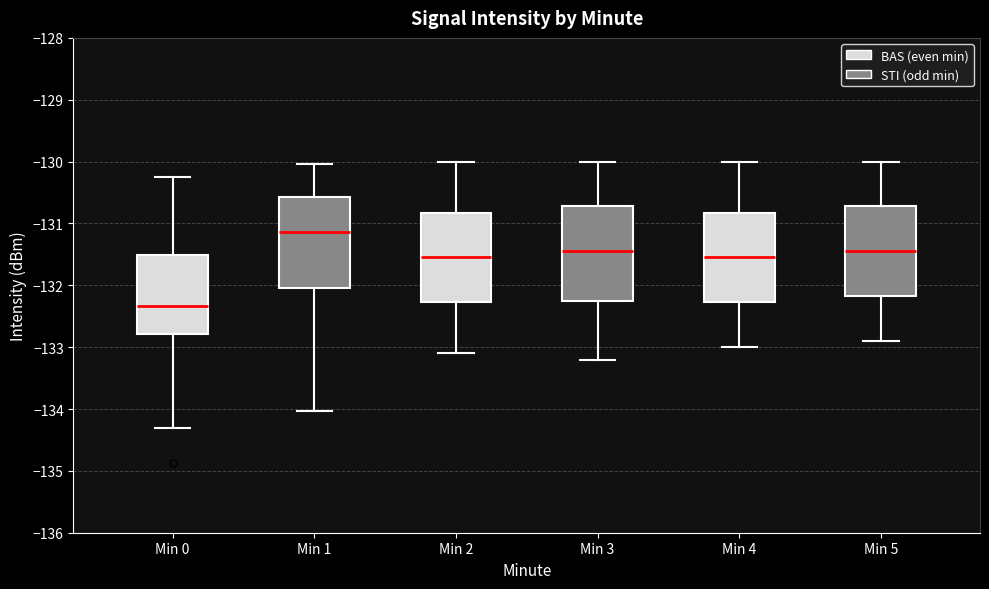

Reading left to right, transcribe this box plot: for each box, give where its median line is, the range the box spans, and where its two whiskers end, as read against the y-axis. The values are not printed on the chart, so give them approximately, as read against the axis.

Min 0: median -132.3, box -132.8 to -131.5, whiskers -134.3 to -130.2
Min 1: median -131.1, box -132.0 to -130.6, whiskers -134.0 to -130.0
Min 2: median -131.5, box -132.3 to -130.8, whiskers -133.1 to -130.0
Min 3: median -131.4, box -132.2 to -130.7, whiskers -133.2 to -130.0
Min 4: median -131.5, box -132.3 to -130.8, whiskers -133.0 to -130.0
Min 5: median -131.4, box -132.2 to -130.7, whiskers -132.9 to -130.0